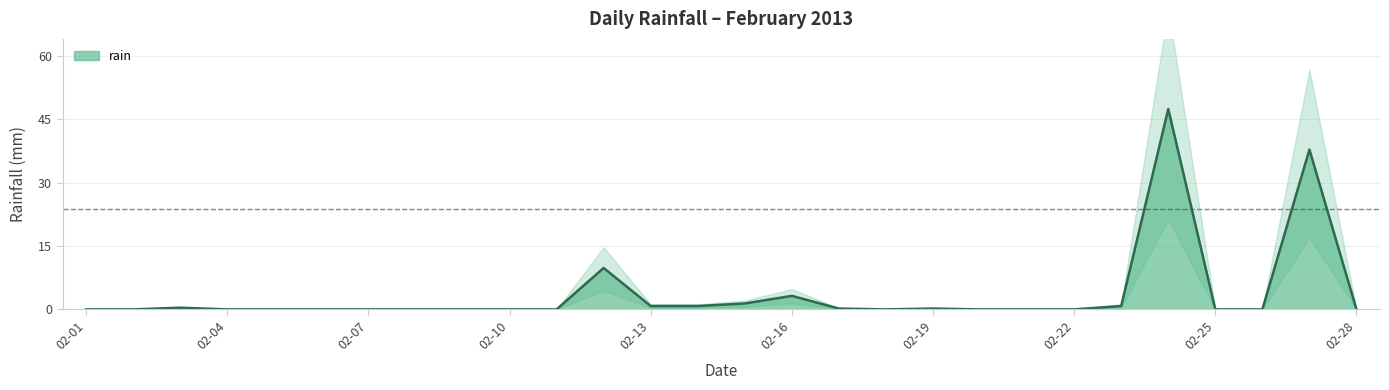

Does the chart have visible grid lines?

Yes